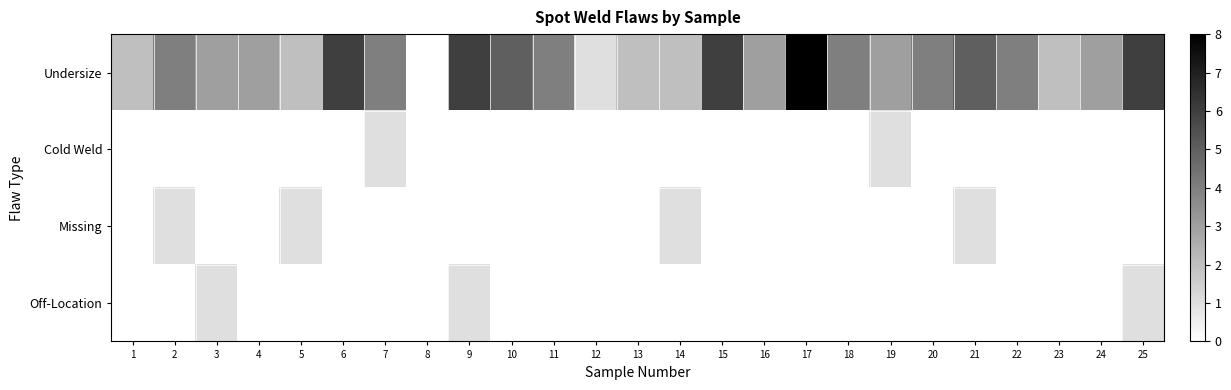

Between 11 and 12, which series saw the biggest shift?

Undersize